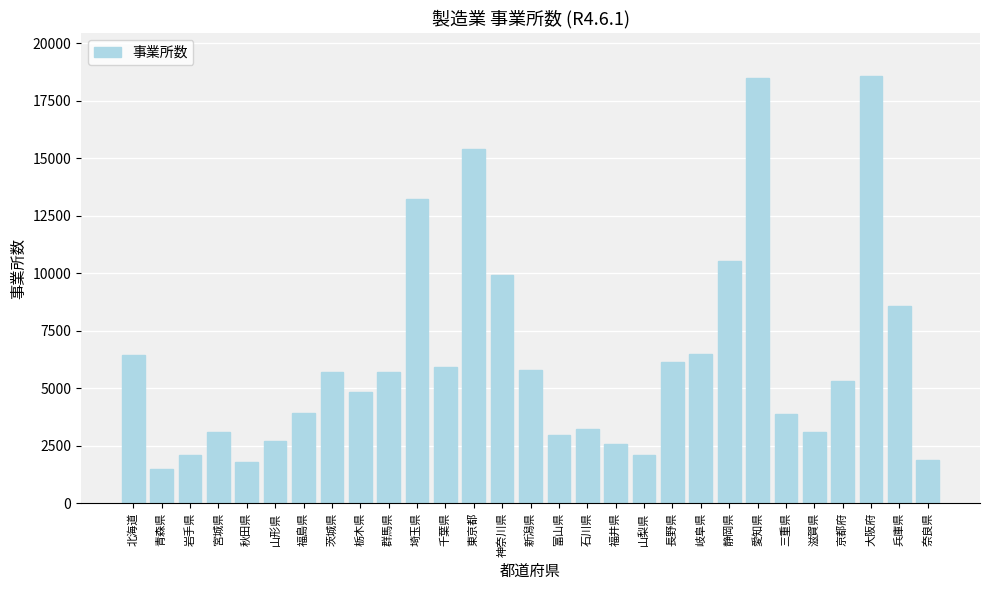

At which category does the chart reach its minimum across all series?

青森県